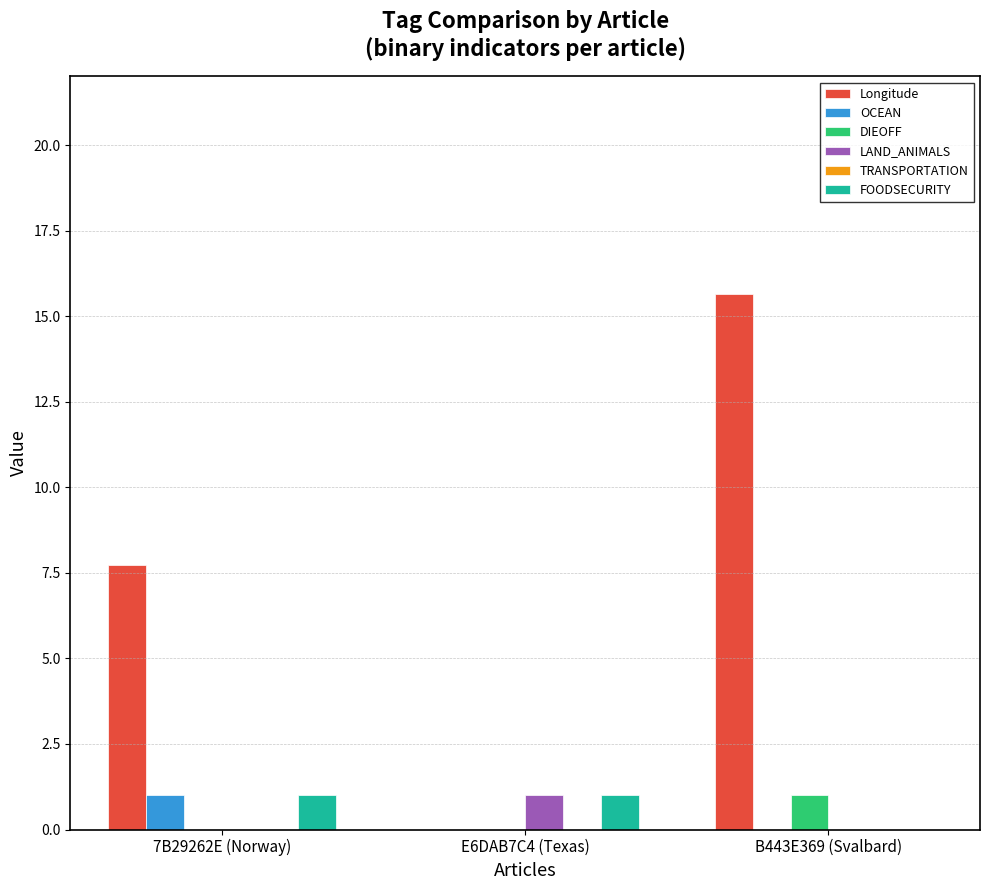

Which has a higher value, E6DAB7C4 (Texas) or 7B29262E (Norway)?

7B29262E (Norway)